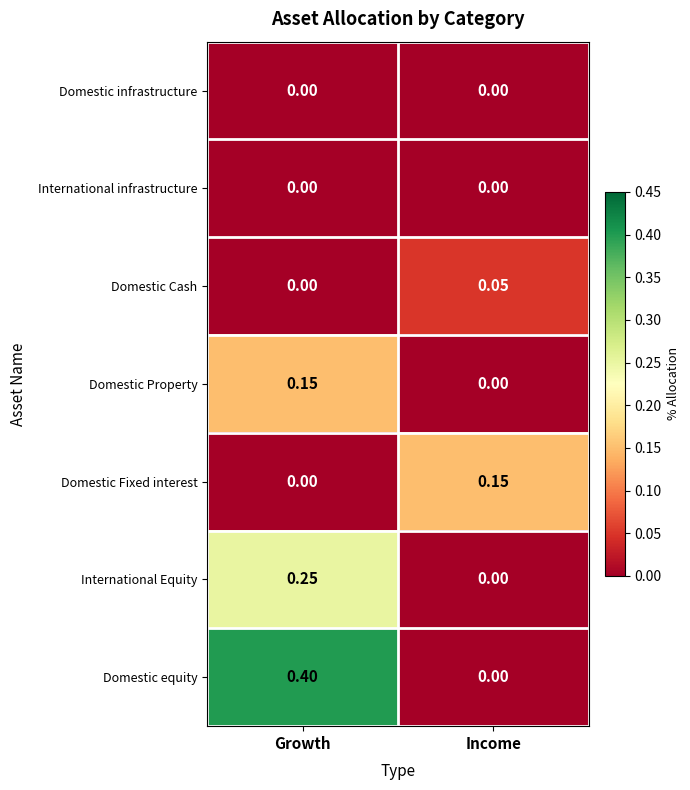

At which label is Domestic Fixed interest closest to 0?

Growth